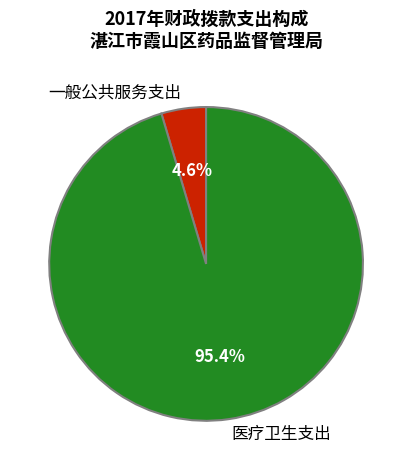

What percentage is the 医疗卫生支出 slice, to the nearest percent?

95%